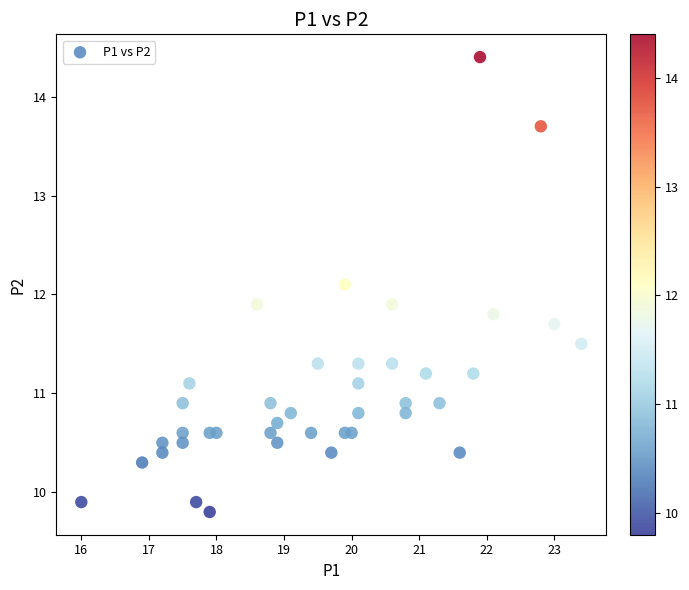

What is the range of Y values (max minus min)?

4.6